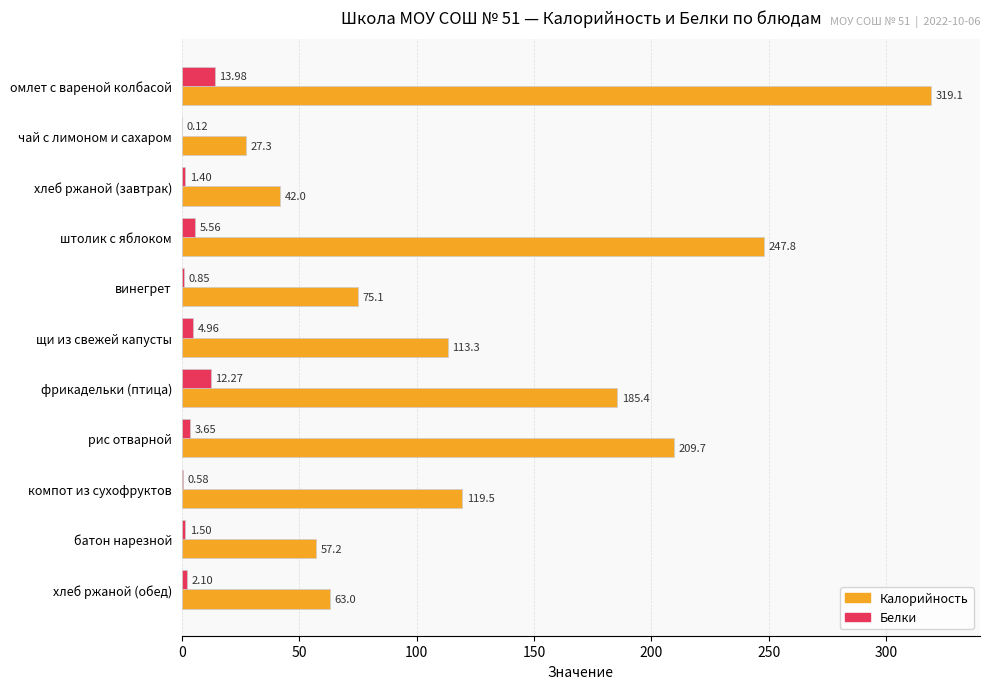

At which label is Калорийность closest to 173?

фрикадельки (птица)